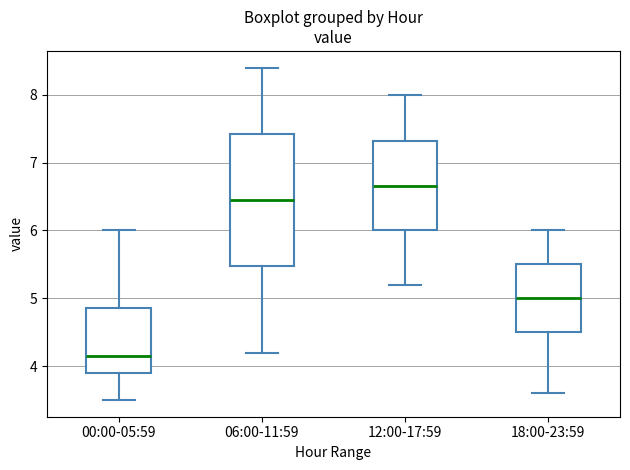

Which box is the tallest, from its lower edge to its upper edge?

06:00-11:59